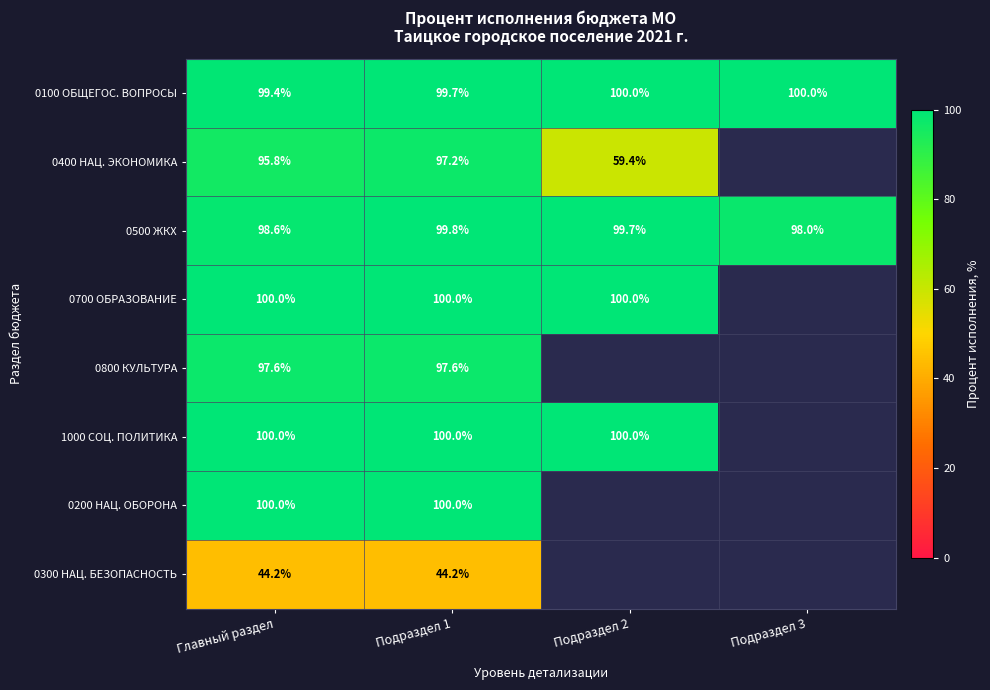

What is the total value across all series at Главный раздел?

735.6